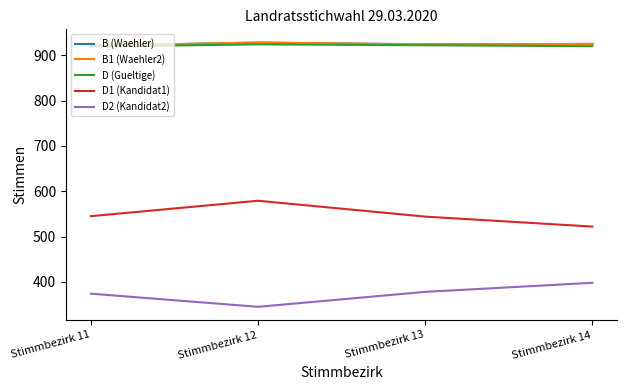

Does the chart have visible grid lines?

No